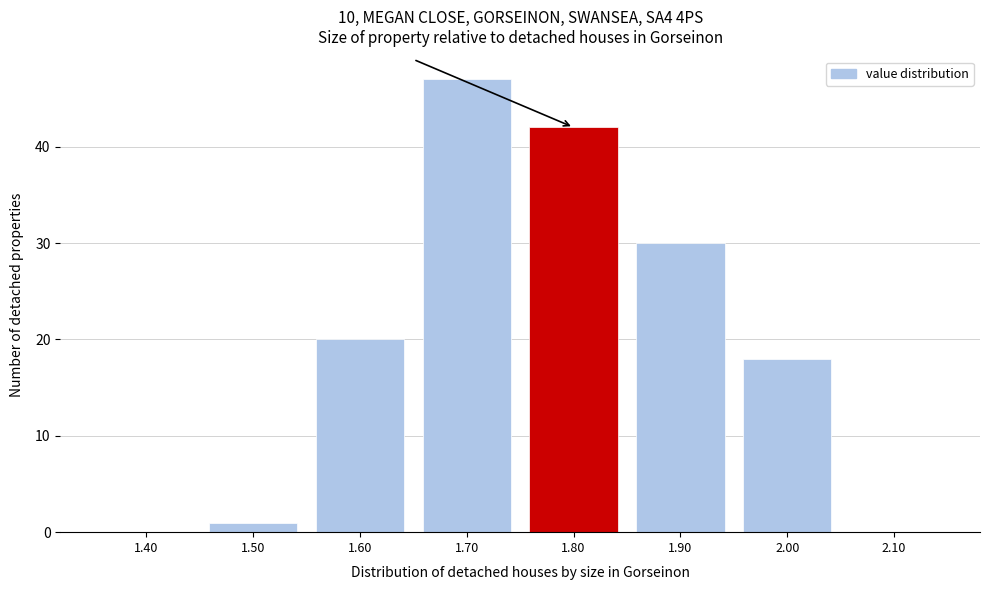

Reading left to right, what are all the values shown in this chart?

1.40=0	1.50=1	1.60=20	1.70=47	1.80=42	1.90=30	2.00=18	2.10=0